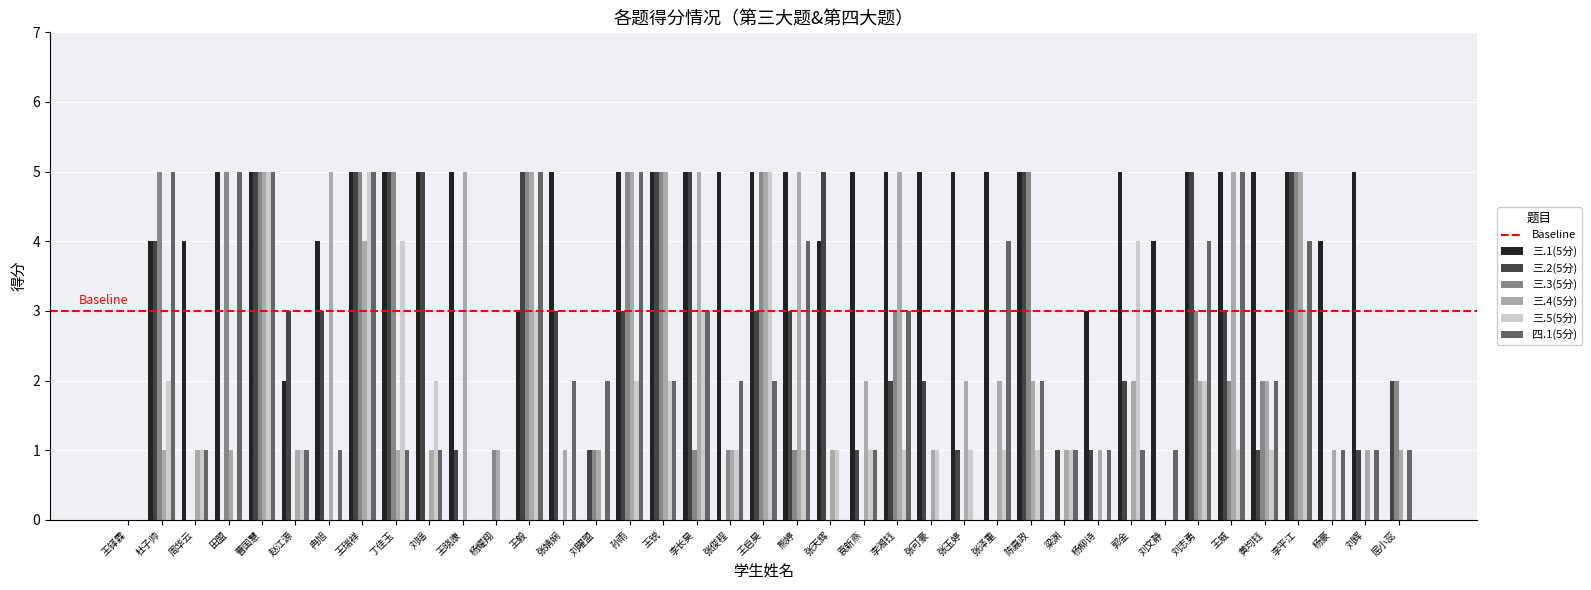

What is the difference between the 三.2(5分) values at 李湘钰 and 杜子帅?

2